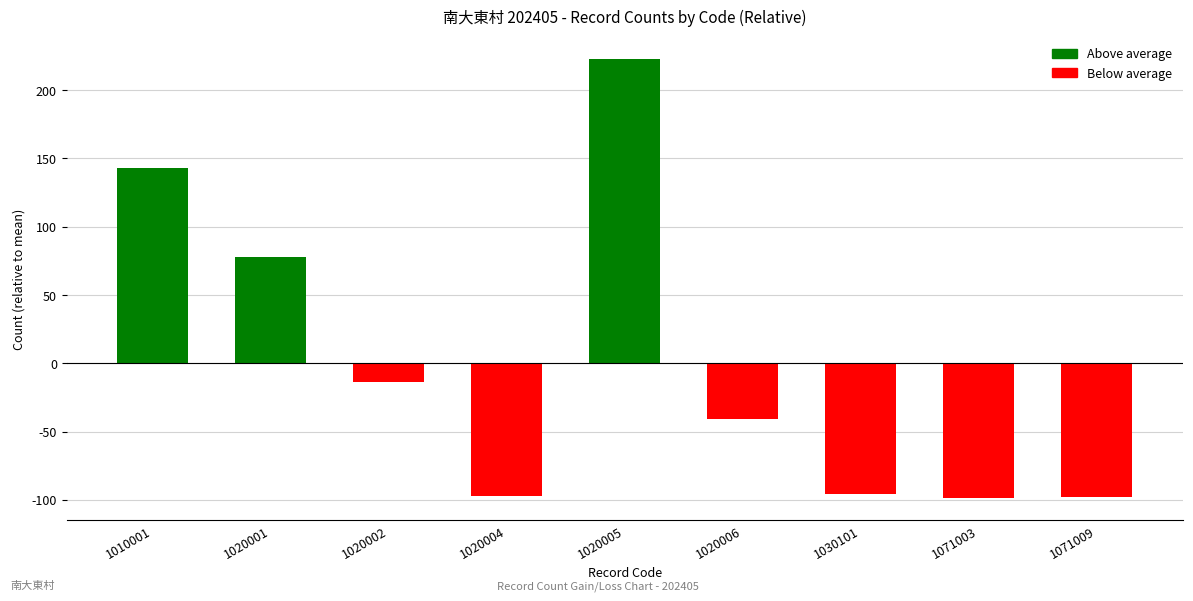

Is it true that the value at 1030101 is -146.3?

False